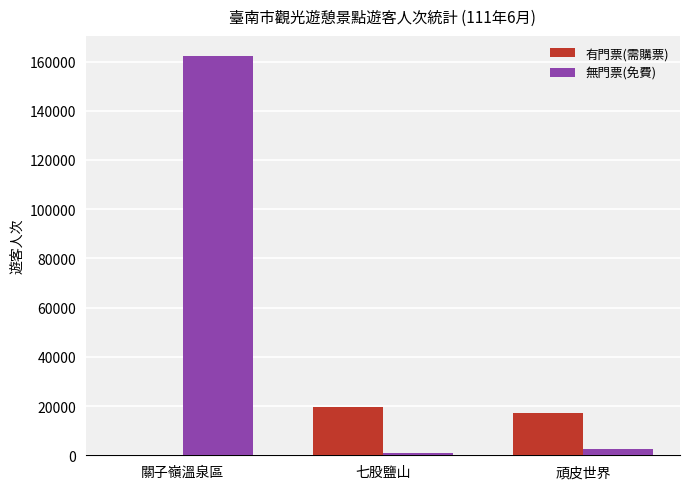

The 無門票(免費) series shows 1066 at 七股鹽山. True or false?

True